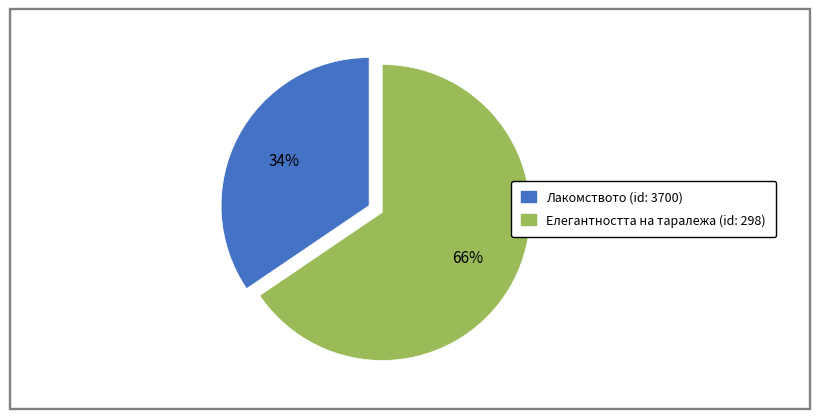

The Елегантността на таралежа (id: 298) slice represents 72% of the pie. True or false?

False